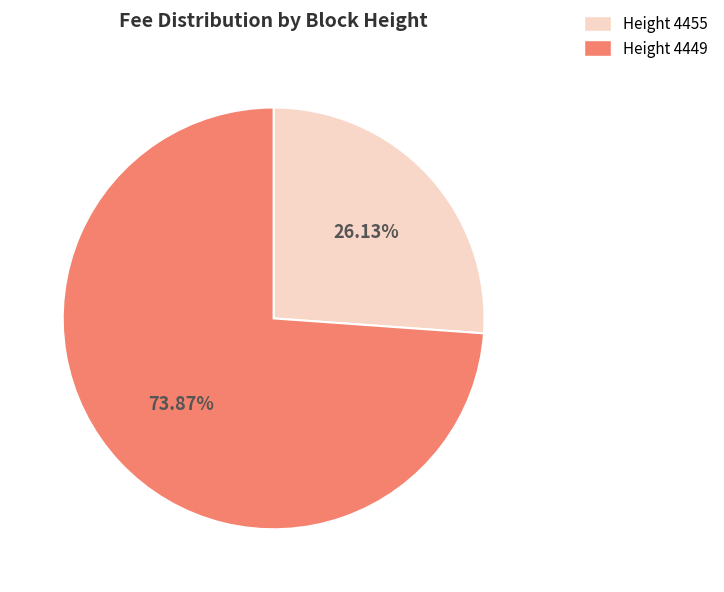

Is there a majority slice in this chart?

Yes